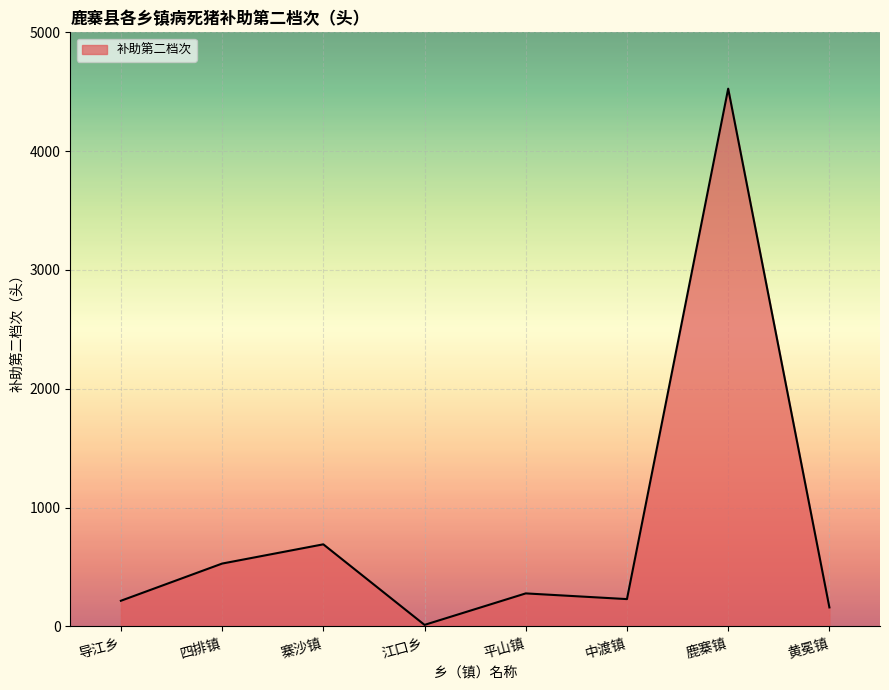

What value does the data have at 鹿寨镇?

4526